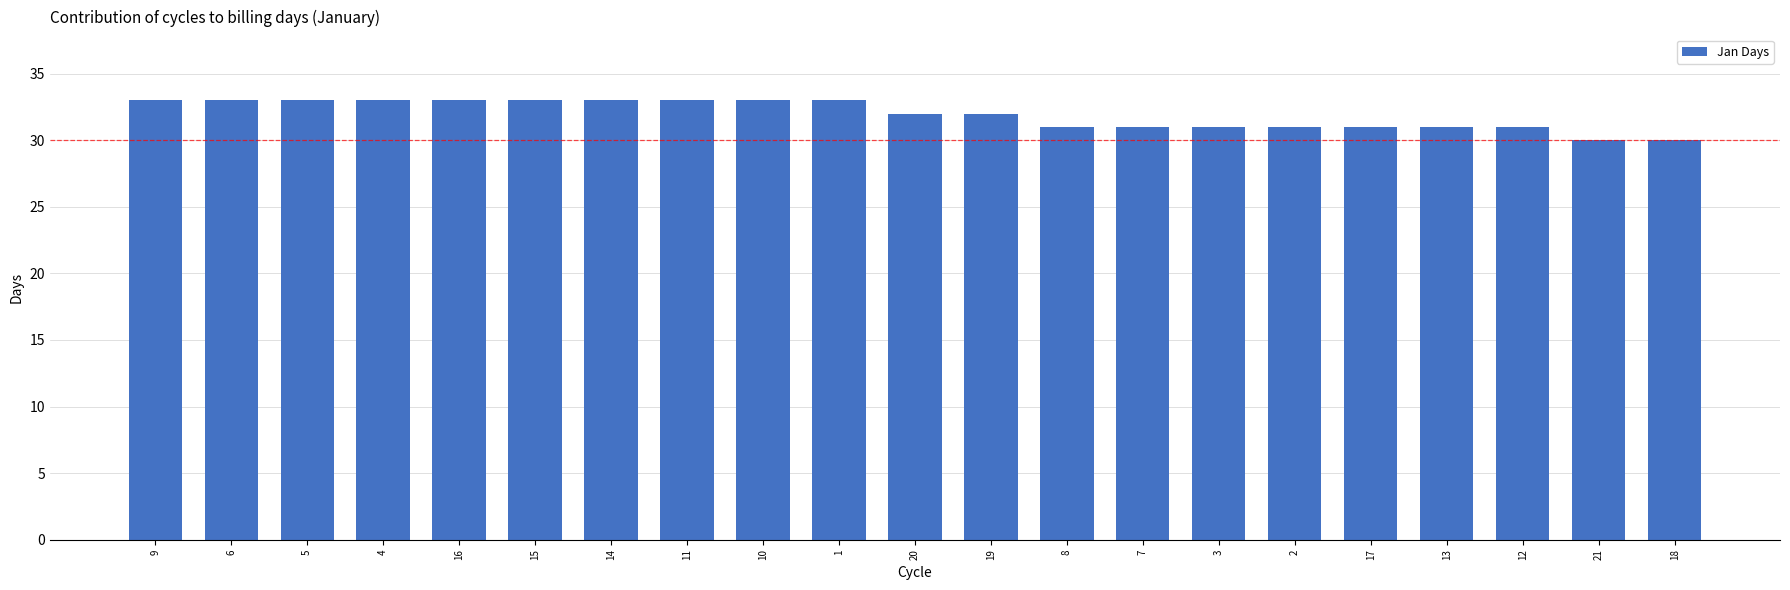

What is the value of the 5th bar from the left?

33